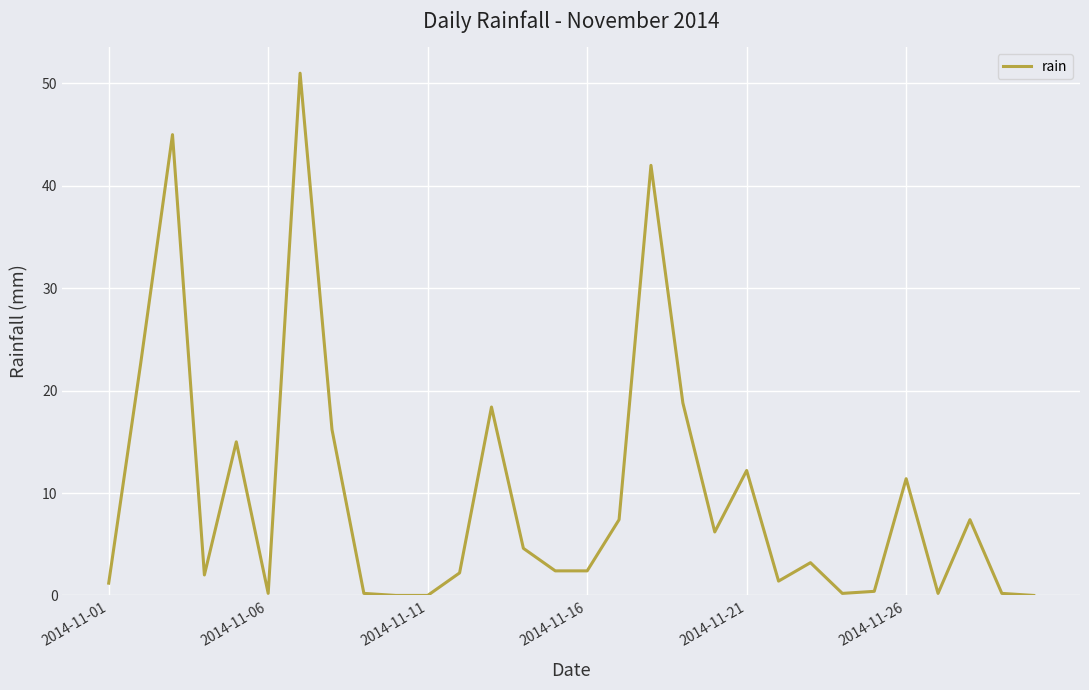

What is the maximum value shown in the chart?

51.0